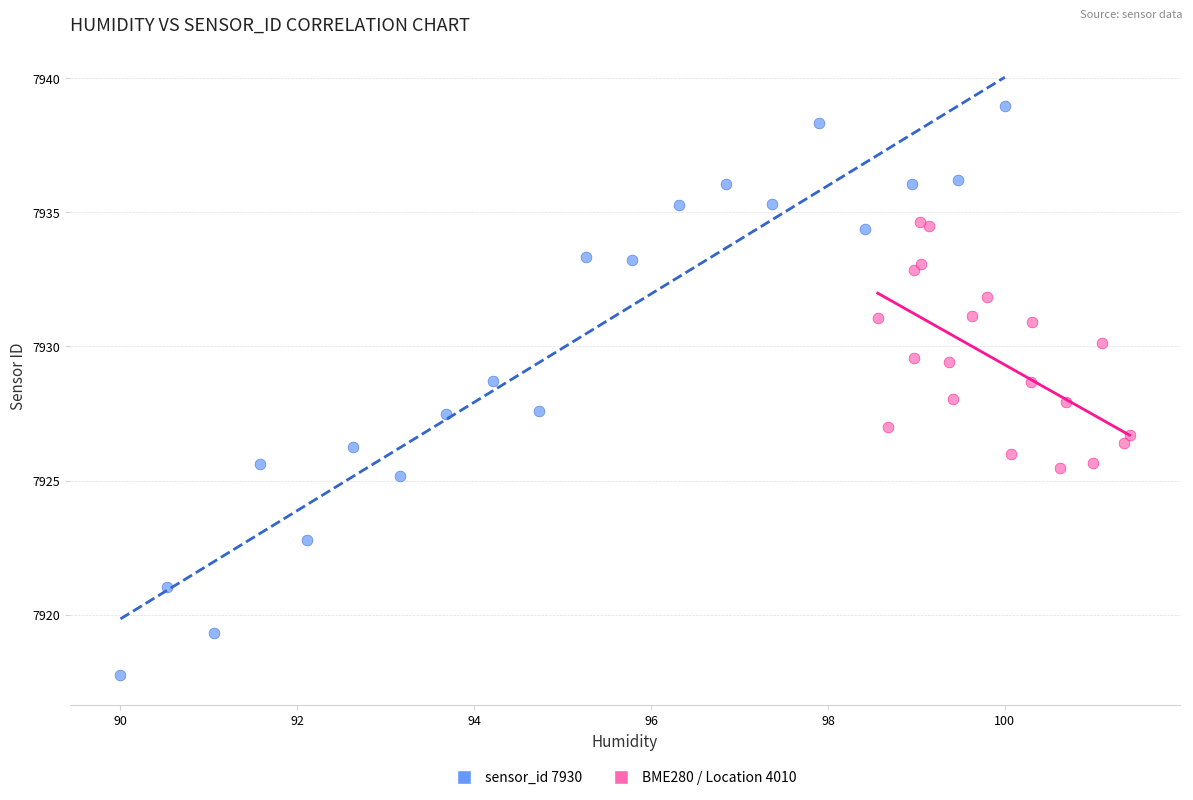

Which series reaches the maximum Y coordinate?

sensor_id 7930